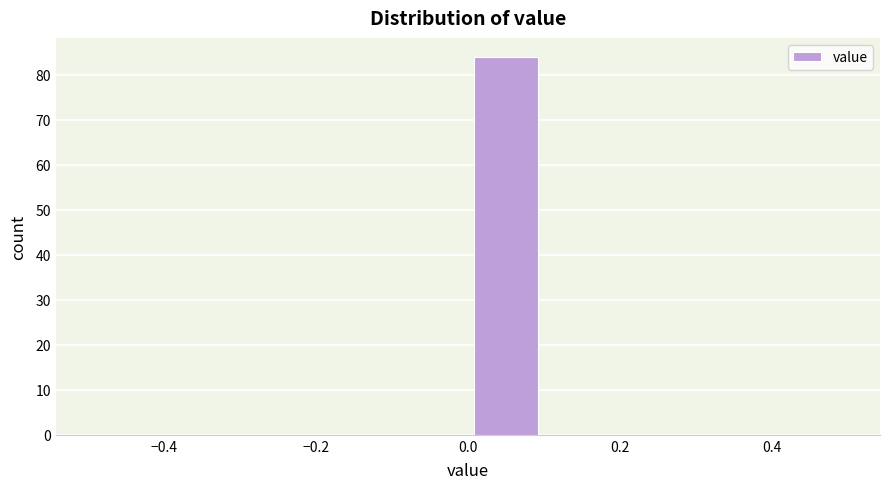

Reading left to right, list every bar in this chart as the range it spans on the x-axis followed by its height. The values are not printed on the chart, so give them approximately, as read against the axis.

-0.5 to -0.4: 0
-0.4 to -0.3: 0
-0.3 to -0.2: 0
-0.2 to -0.1: 0
-0.1 to 0.0: 0
0.0 to 0.1: 84
0.1 to 0.2: 0
0.2 to 0.3: 0
0.3 to 0.4: 0
0.4 to 0.5: 0